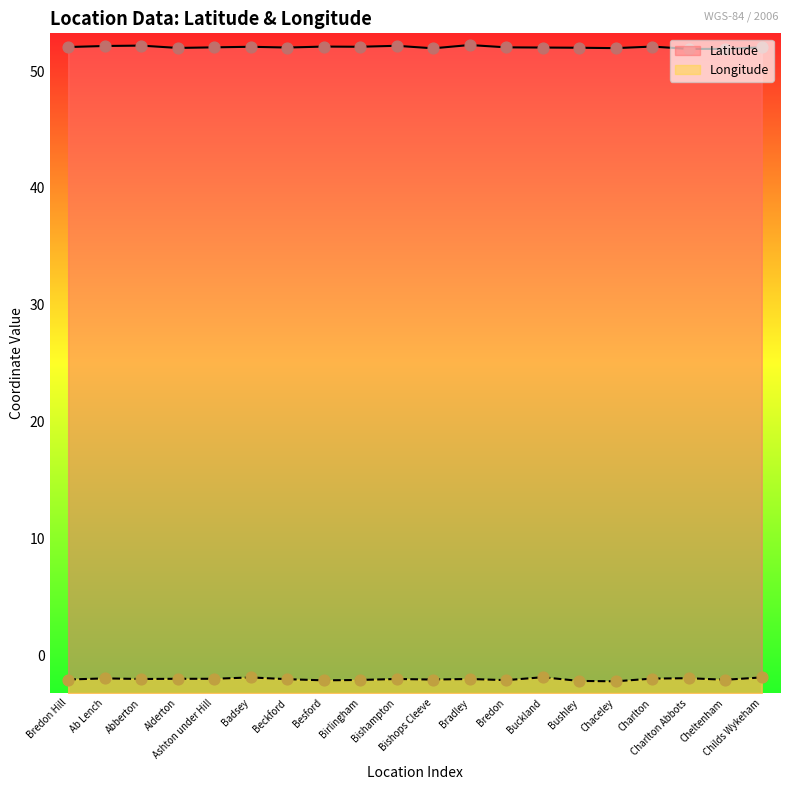

Which series has the largest Y range (max minus min)?

Longitude